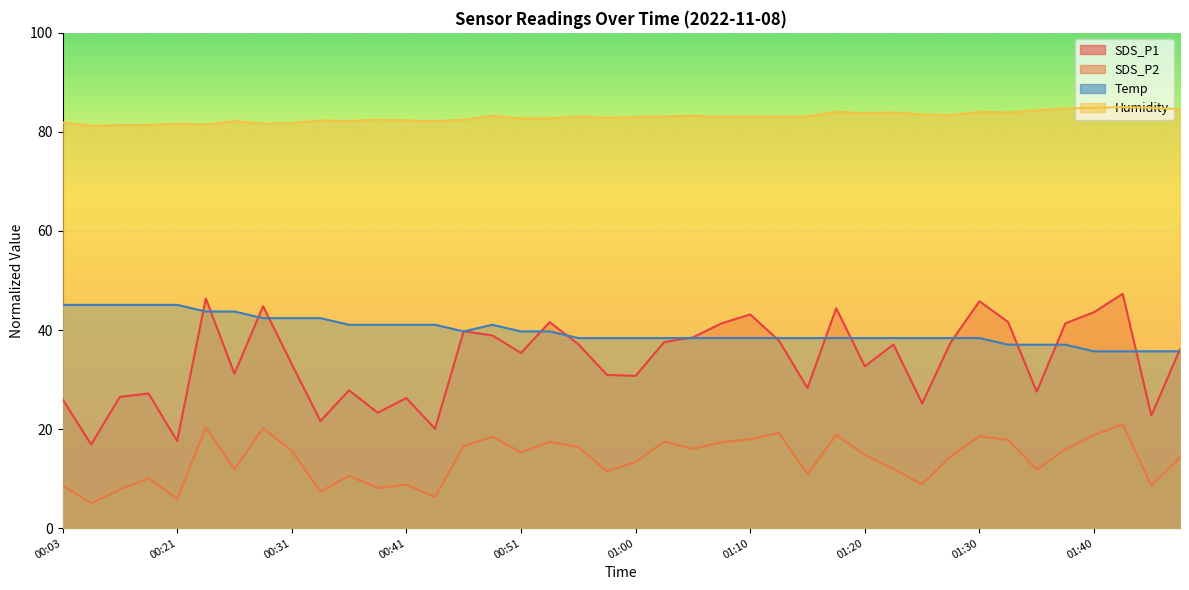

True or false: Humidity and SDS_P1 cross at least once.

False